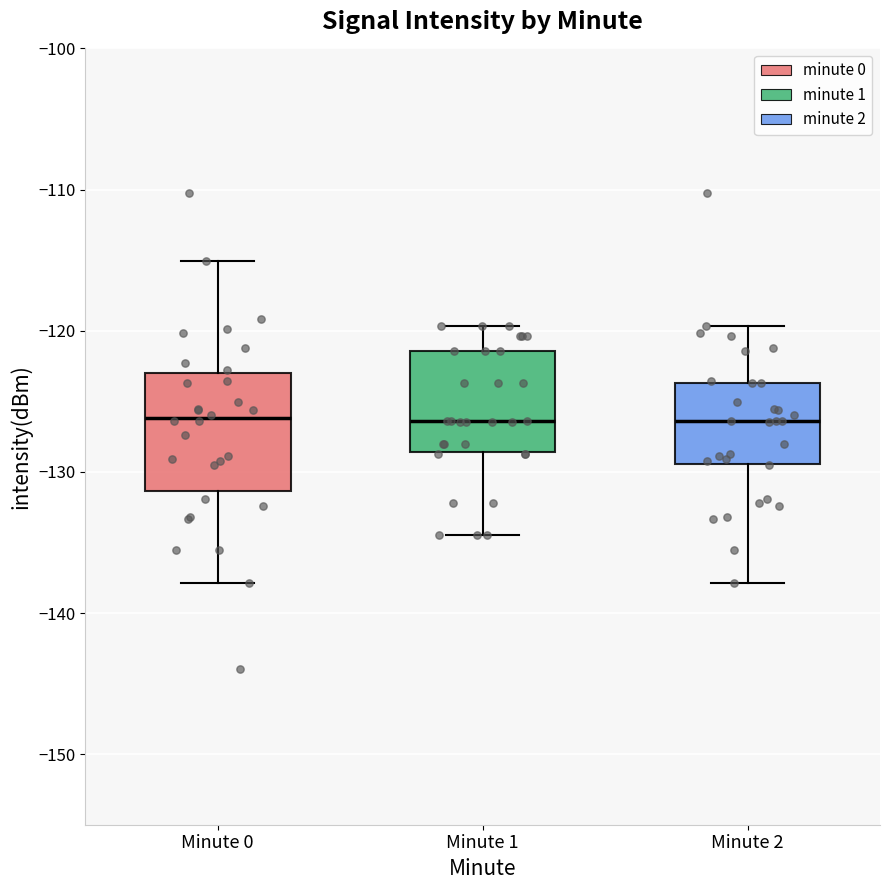

Reading left to right, read every box against the y-axis: the position of its median line, the range the box covers, and the ends of its whiskers. The values are not printed on the chart, so give them approximately, as read against the axis.

Minute 0: median -126, box -131 to -123, whiskers -138 to -115
Minute 1: median -126, box -129 to -121, whiskers -134 to -120
Minute 2: median -126, box -129 to -124, whiskers -138 to -120